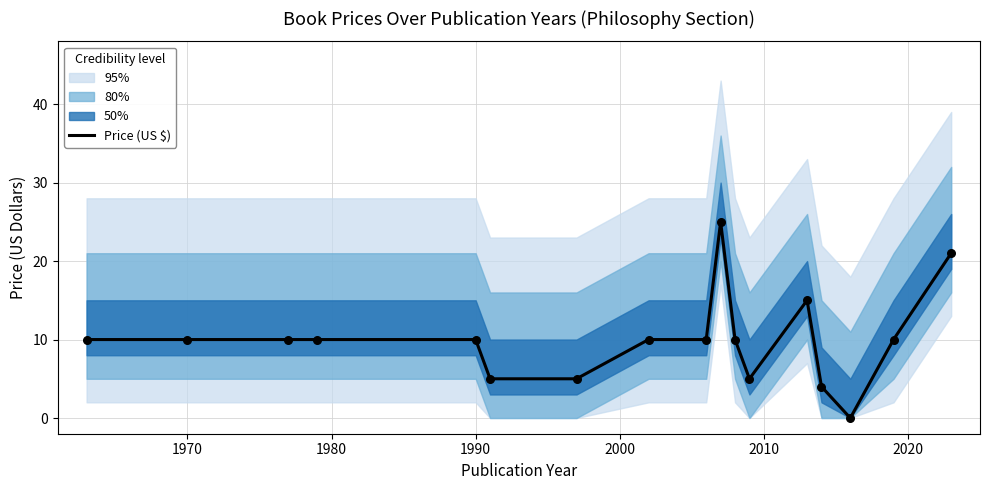

True or false: Price (US $) has a value of 10 at 1990.

True